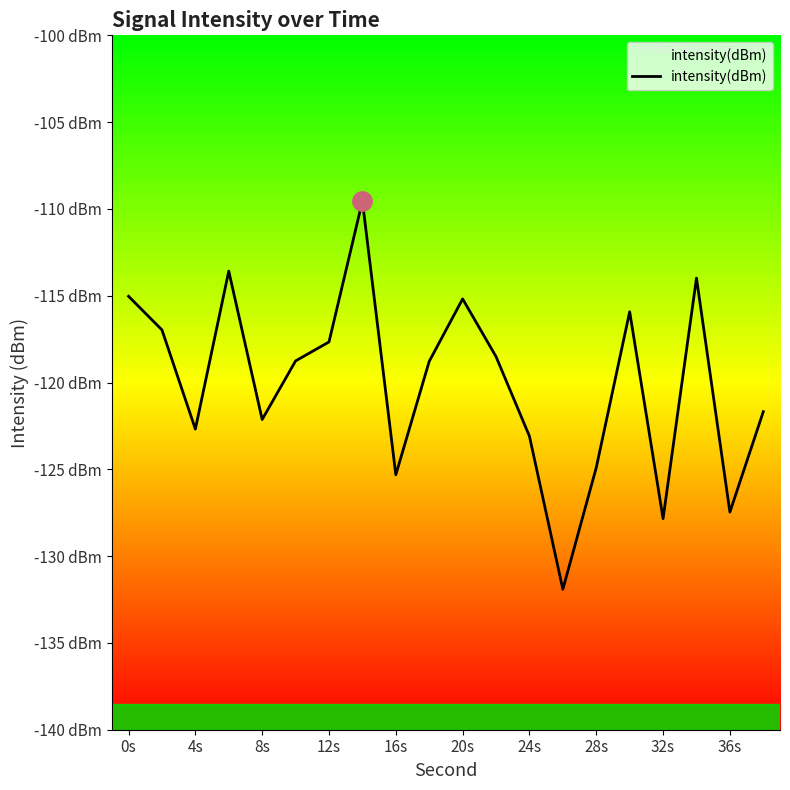

How many interior local valleys (lower than both neighbors) does the data have?

6